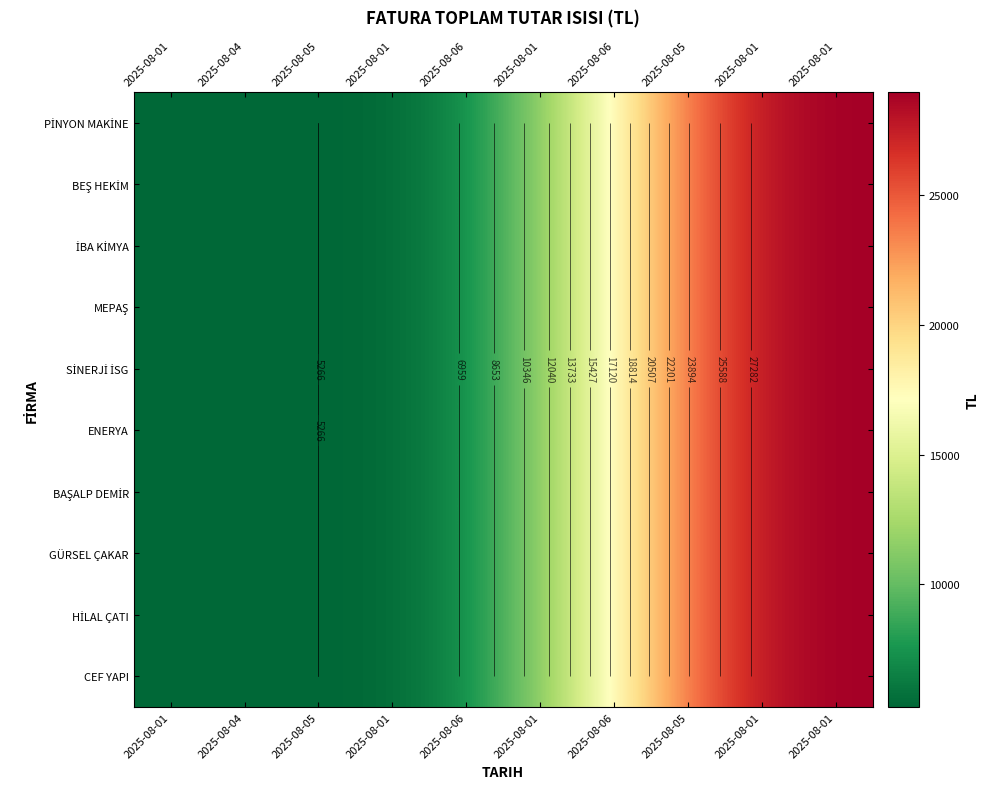

The value of CEF YAPI at 2025-08-05 is 23820.5. True or false?

True